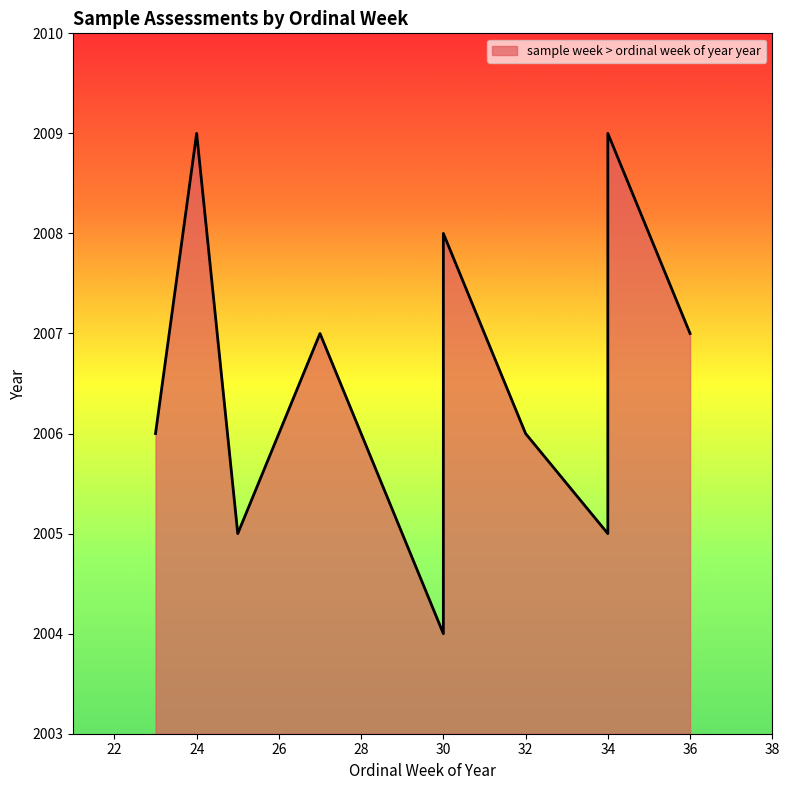

How many lines are shown in the chart?

1